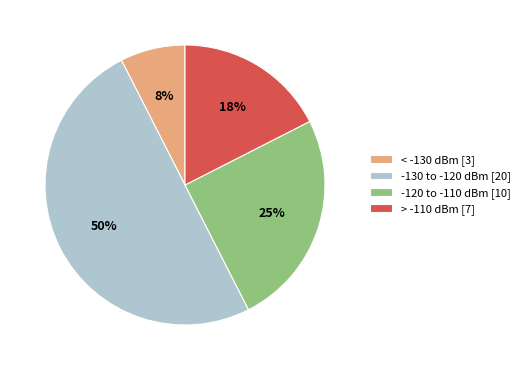

To the nearest percent, what is the difference between the largest and smallest slice percentages?

43%